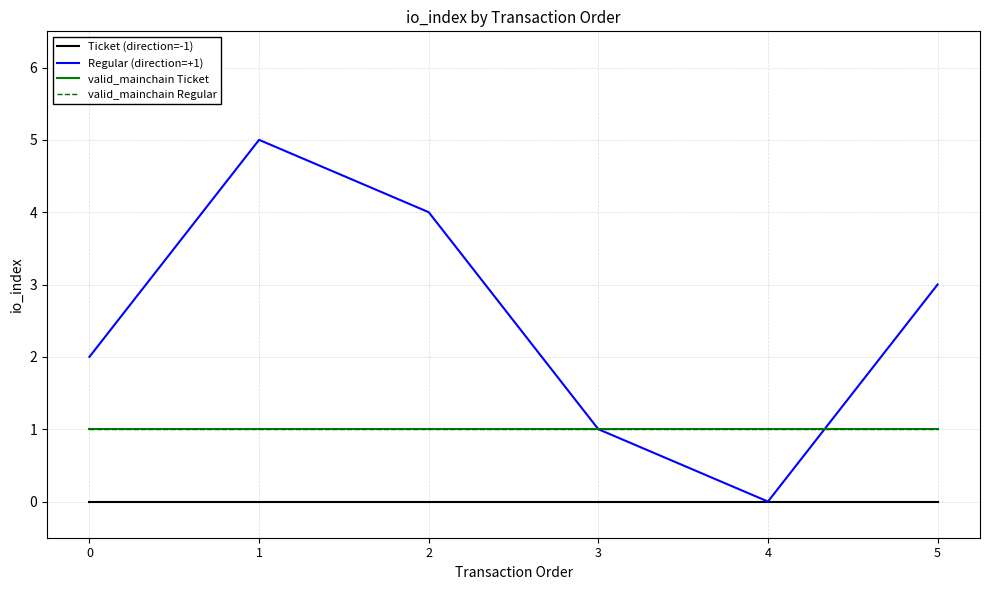

How many interior local peaks does the Regular (direction=+1) series have?

1